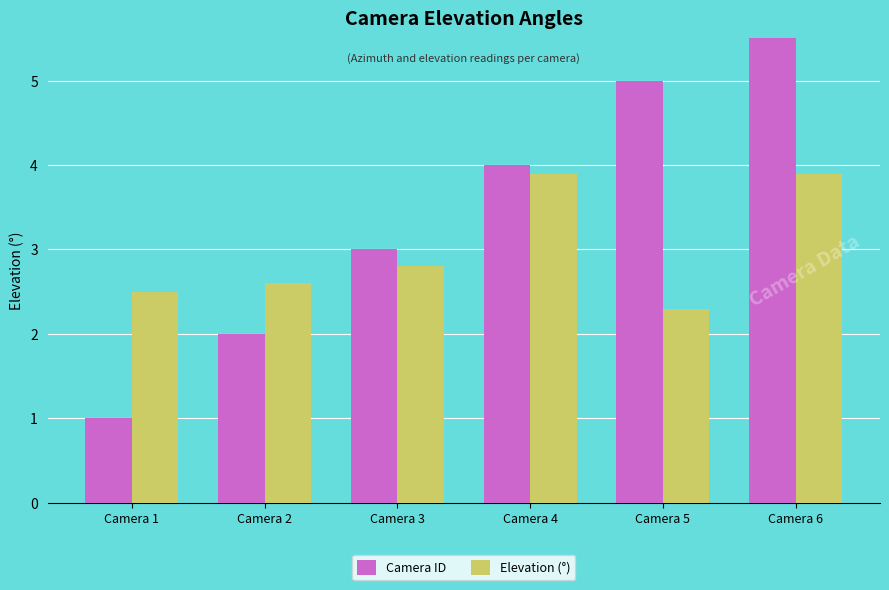

List the labels in order of Camera ID value, largest first.

Camera 6, Camera 5, Camera 4, Camera 3, Camera 2, Camera 1